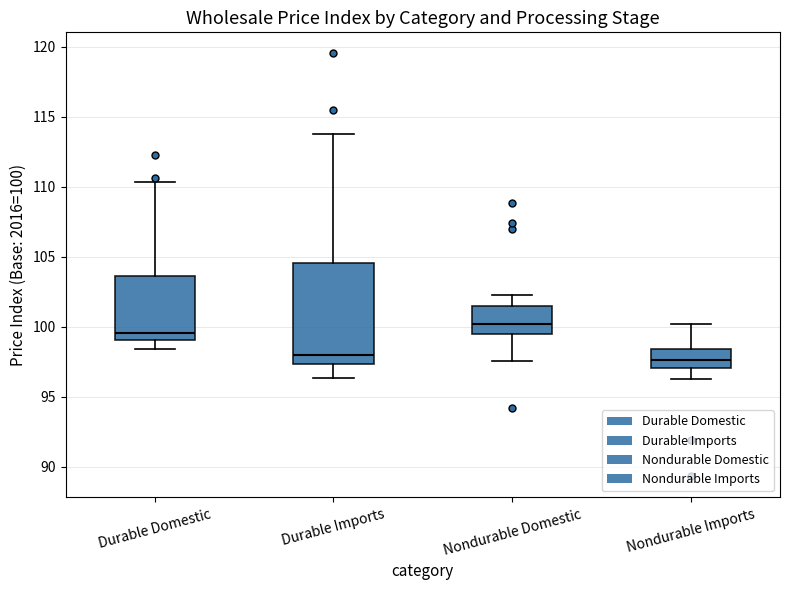

Reading left to right, read every box against the y-axis: the position of its median line, the range the box covers, and the ends of its whiskers. The values are not printed on the chart, so give them approximately, as read against the axis.

Durable Domestic: median 99.5, box 99.0 to 103.5, whiskers 98.5 to 110.5
Durable Imports: median 98.0, box 97.5 to 104.5, whiskers 96.5 to 114.0
Nondurable Domestic: median 100.0, box 99.5 to 101.5, whiskers 97.5 to 102.0
Nondurable Imports: median 97.5, box 97.0 to 98.5, whiskers 96.5 to 100.0